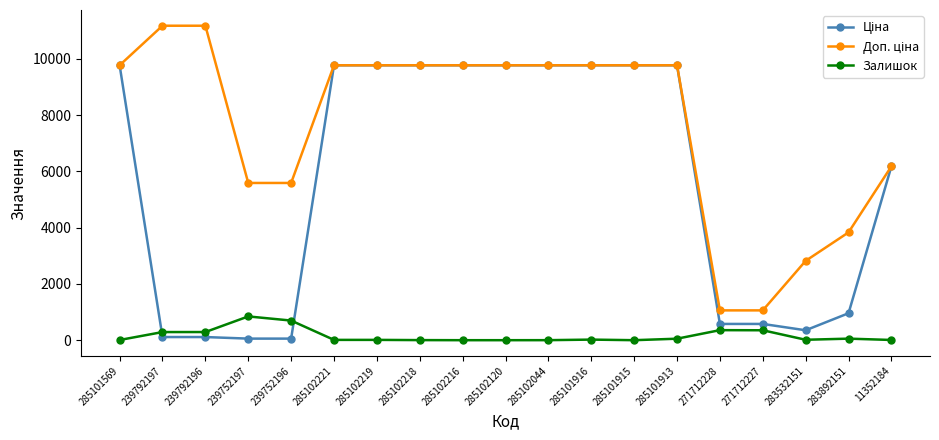

What position from the right is 239752197?

16